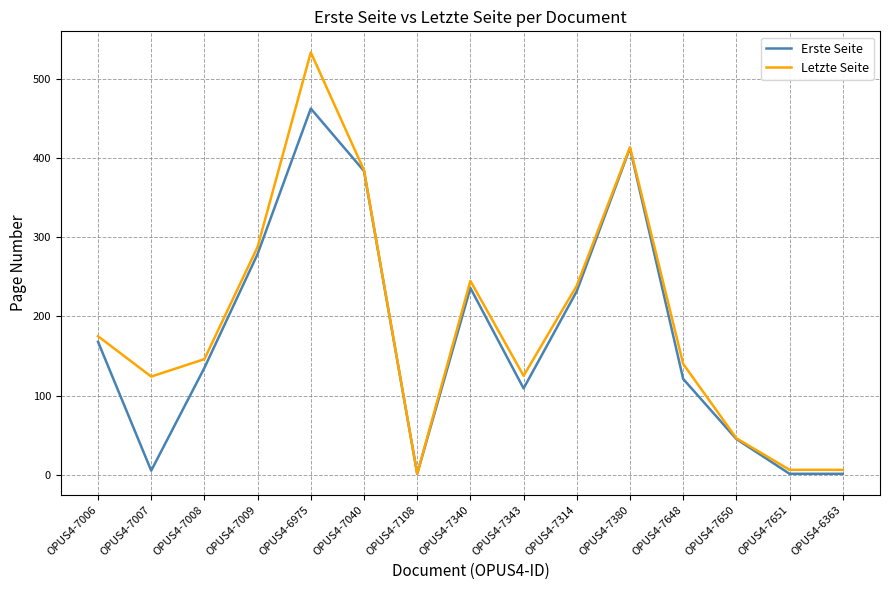

Is the value of Erste Seite at OPUS4-7040 greater than the value of Letzte Seite at OPUS4-7108?

Yes